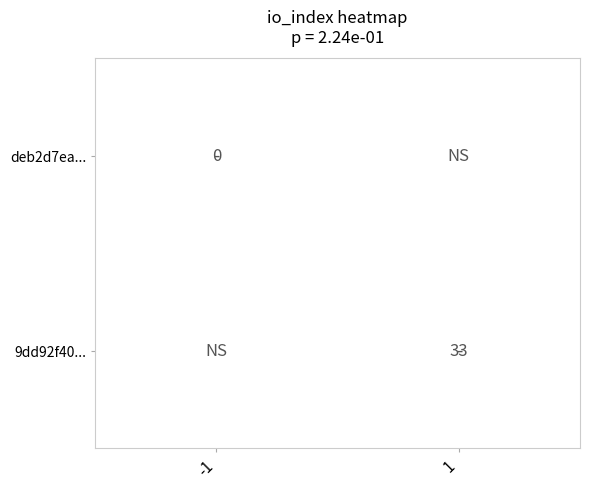

Which has a higher value, 1 or -1?

-1